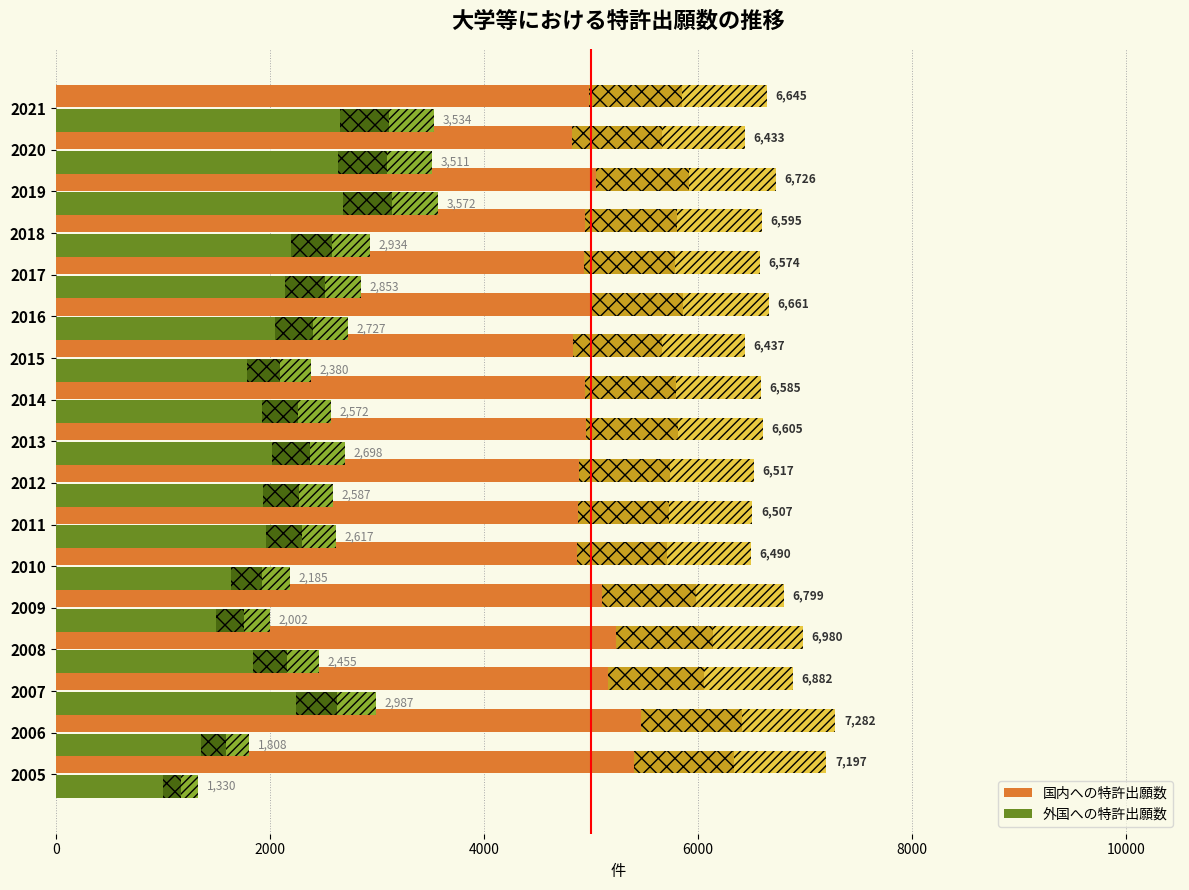

How many values in the 国内への特許出願数 series are below 6605?

8